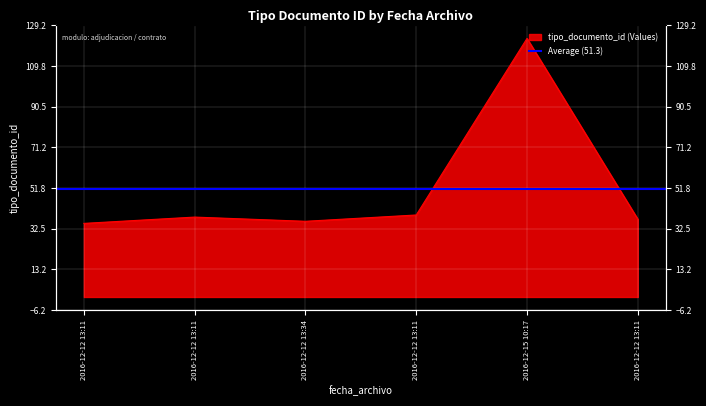

Approximately how many times larger is the value at 2016-12-12 13:11 compared to 2016-12-12 13:11?

1.0